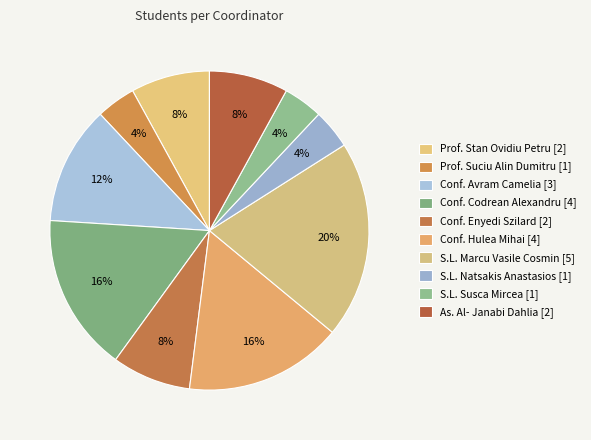

How many slices are in this pie chart?

10